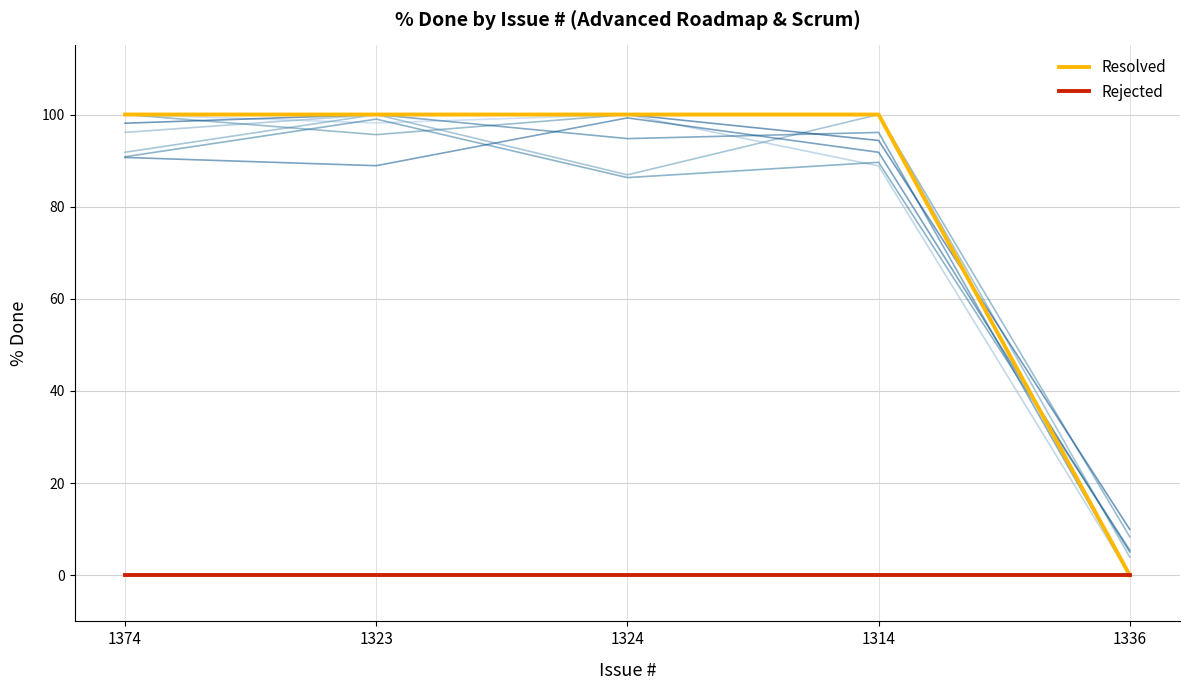

Rank the series by their average value, from highest to lowest.

Resolved, Rejected